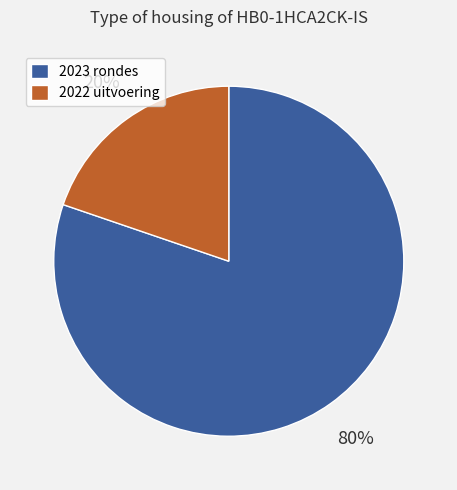

Does any single category account for the majority?

Yes